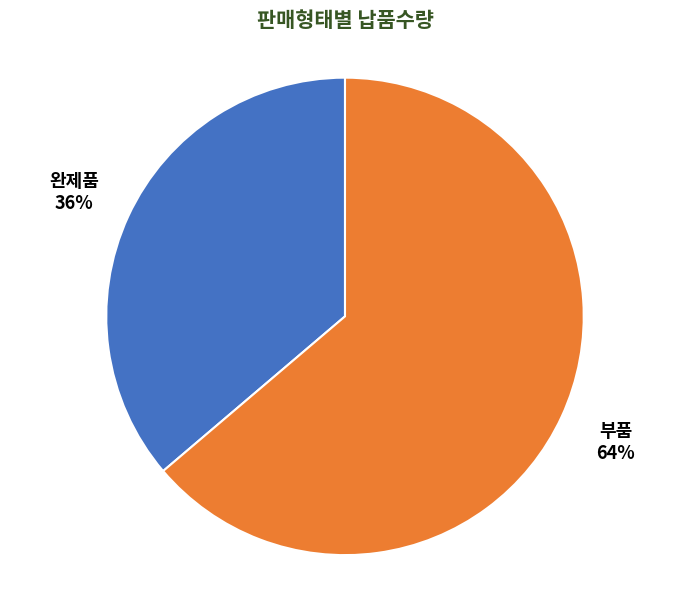

Is the sum of 부품 and 완제품 greater than half?

Yes